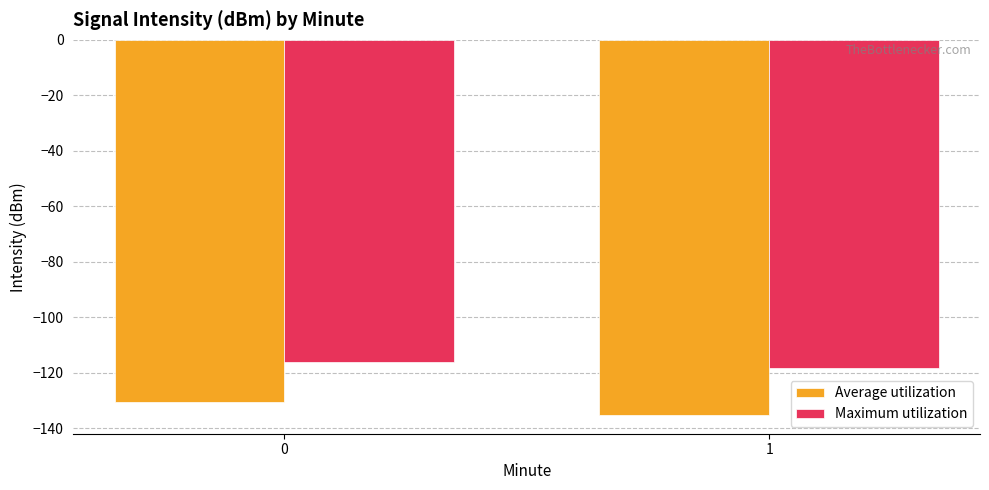

What is the sum of the Maximum utilization values at 1 and 0?

-234.2